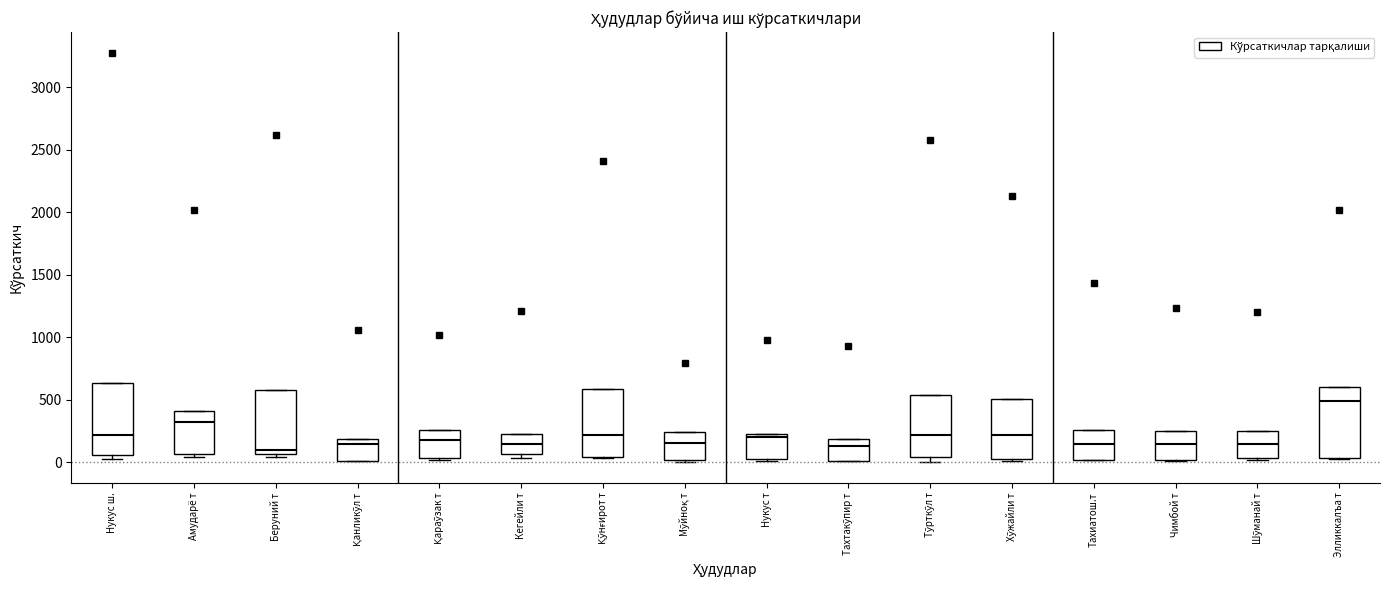

Reading left to right, transcribe this box plot: for each box, give where its median line is, the range the box spans, and where its two whiskers end, as read against the y-axis. The values are not printed on the chart, so give them approximately, as read against the axis.

Нукус ш.: median 200, box 50 to 650, whiskers 50 (just below the box's lower edge) to 650
Амударё т: median 300, box 50 to 400, whiskers 50 (just below the box's lower edge) to 400
Беруний т: median 100, box 50 to 600, whiskers 50 (just below the box's lower edge) to 600
Қанликўл т: median 150, box 0 to 200, whiskers 0 to 200
Қараўзак т: median 200, box 50 to 250, whiskers 0 to 250
Кегейли т: median 150, box 50 to 250, whiskers 50 (just below the box's lower edge) to 250
Қўнғирот т: median 200, box 50 to 600, whiskers 50 to 600
Мўйноқ т: median 150, box 0 to 250, whiskers 0 (just below the box's lower edge) to 250
Нукус т: median 200 (just below the box's upper edge), box 0 to 200, whiskers 0 to 200
Тахтакўпир т: median 150, box 0 to 200, whiskers 0 to 200
Тўрткўл т: median 200, box 50 to 550, whiskers 0 to 550
Хўжайли т: median 200, box 0 to 500, whiskers 0 to 500
Тахиатош.т: median 150, box 0 to 250, whiskers 0 to 250
Чимбой т: median 150, box 0 to 250, whiskers 0 to 250
Шўманай т: median 150, box 50 to 250, whiskers 0 to 250
Элликкалъа т: median 500, box 50 to 600, whiskers 50 to 600